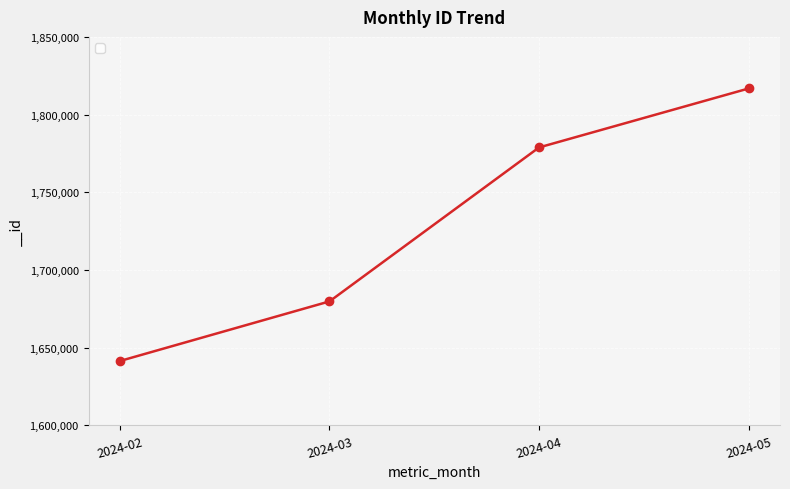

How many data points does each series have?

4